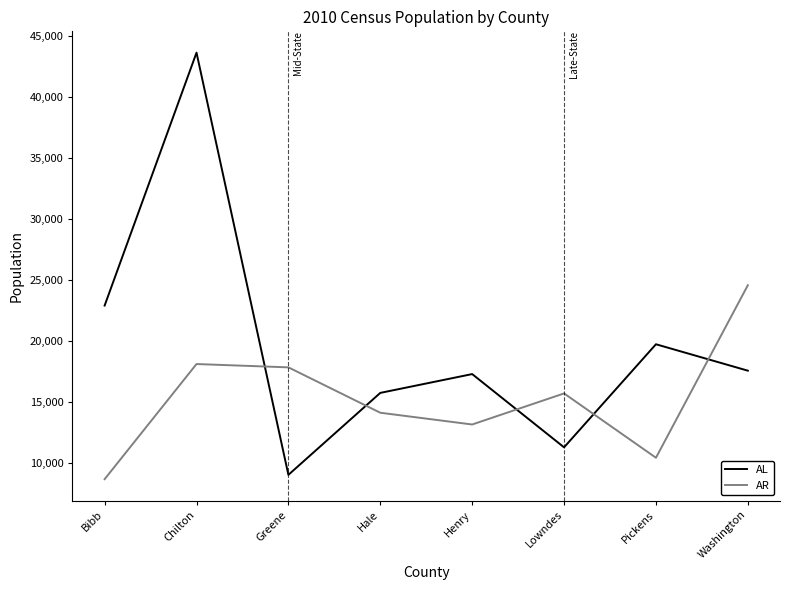

True or false: AL has a value of 22915 at Bibb.

True